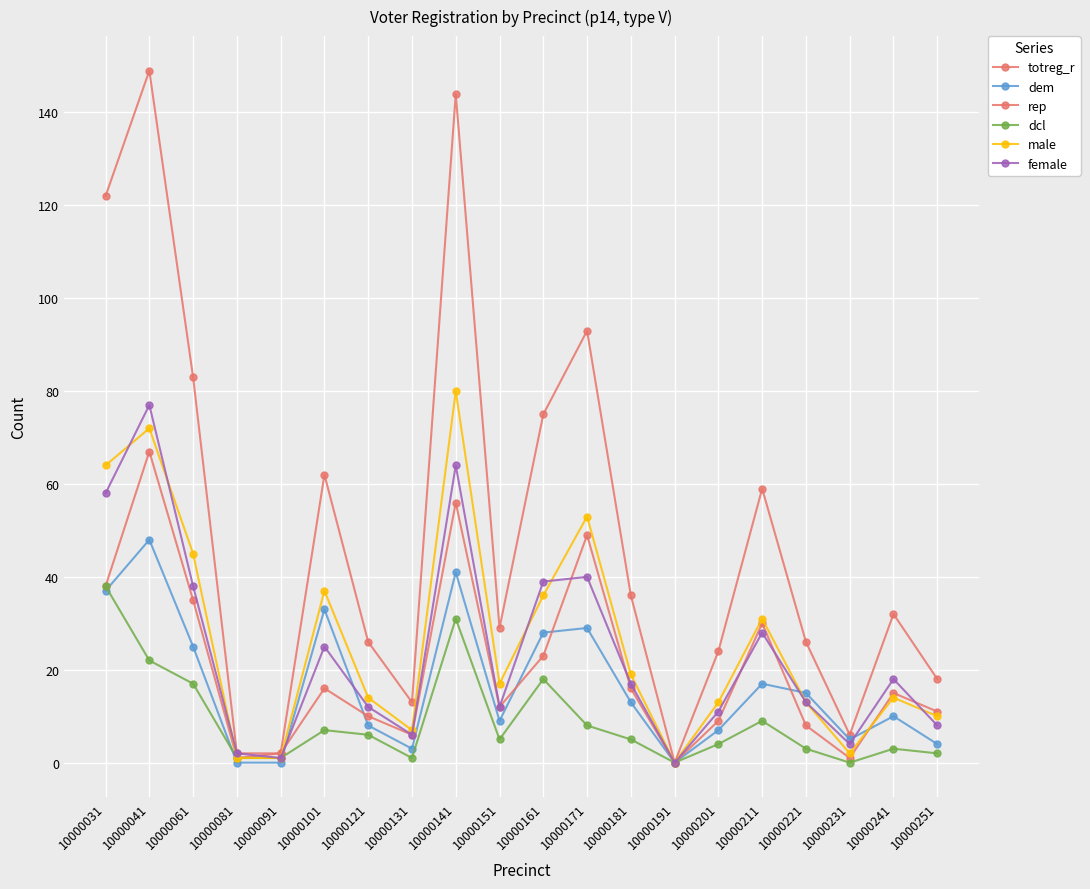

How many values in the dem series are below 13?

10